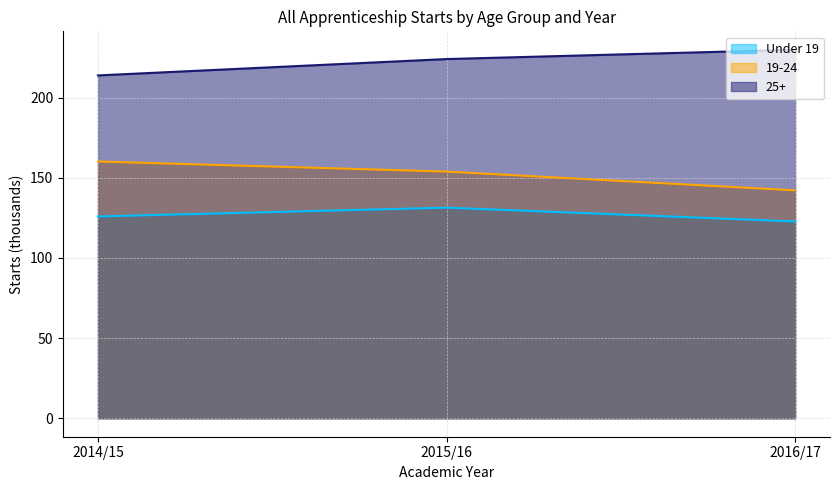

What is the difference between the maximum and minimum values in the Under 19 series?

8.6